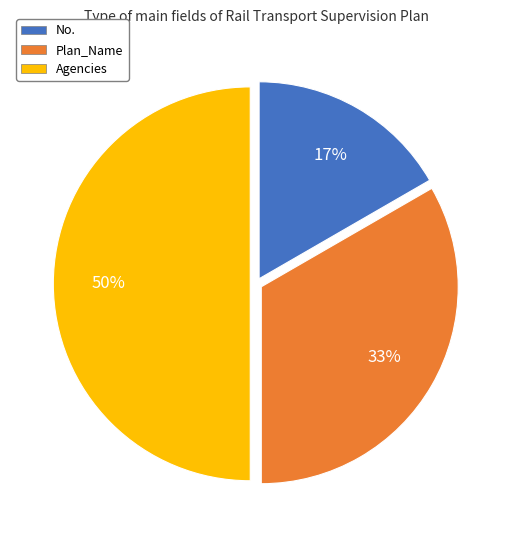

Combined, do No. and Agencies account for over 50%?

Yes